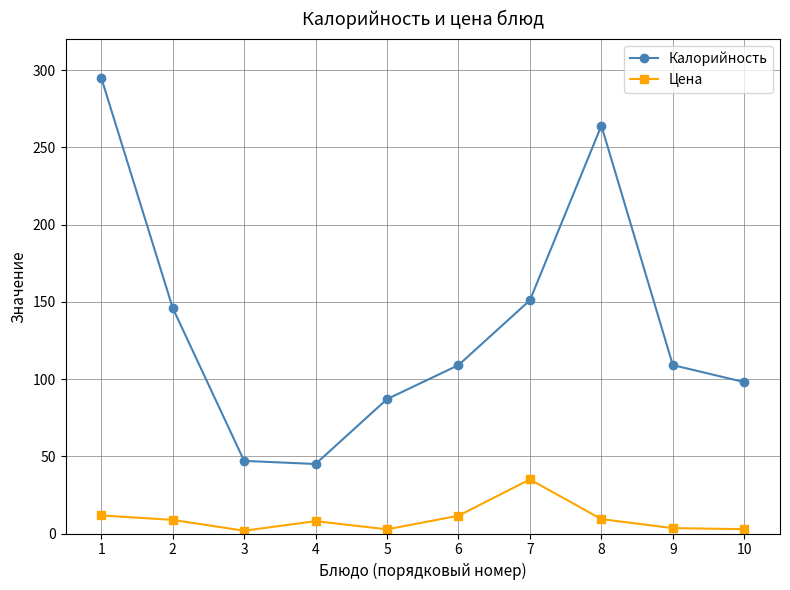

What is the spread (max minus min) of values at 1?

283.3